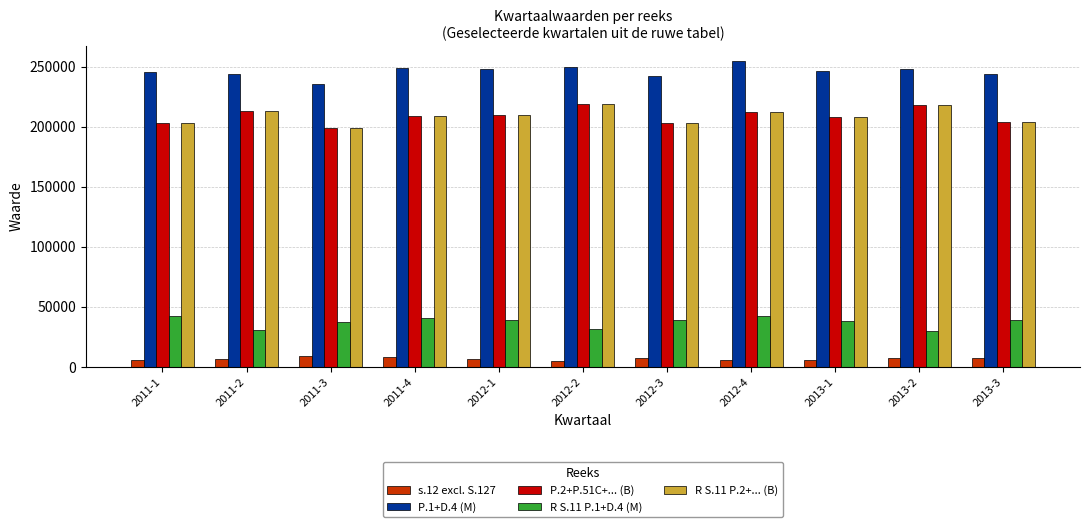

What is the difference between the P.2+P.51C+... (B) values at 2011-3 and 2012-4?

13815